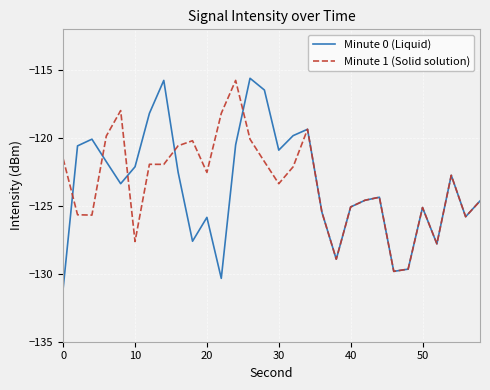

What is the maximum value shown in the chart?

-115.6